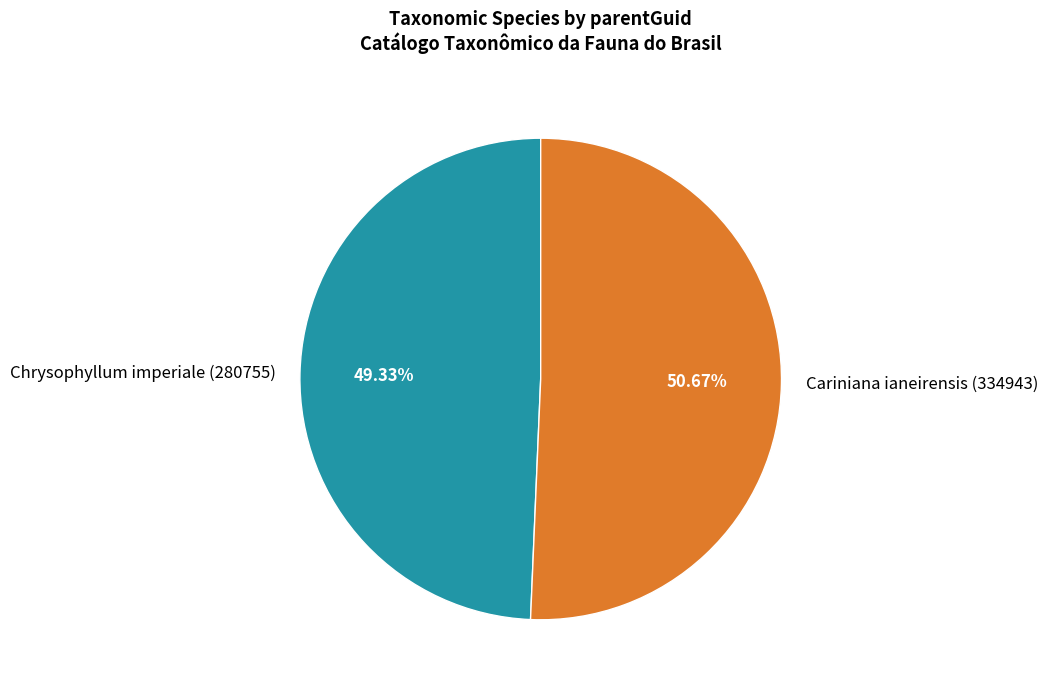

Which category has the biggest portion of the pie?

Cariniana ianeirensis (334943)